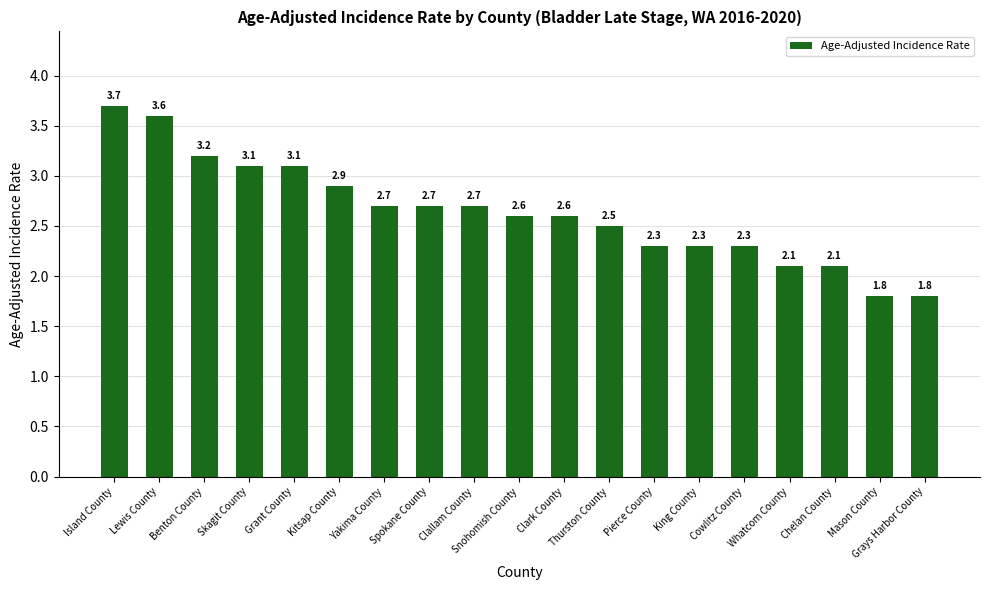

Is it true that the value at Clallam County is 1.4?

False